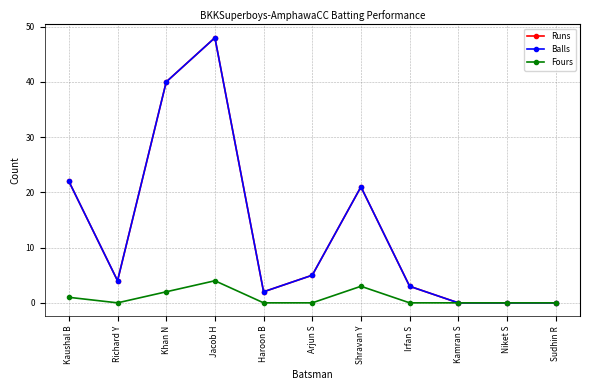

At which category does the chart reach its minimum across all series?

Kamran S